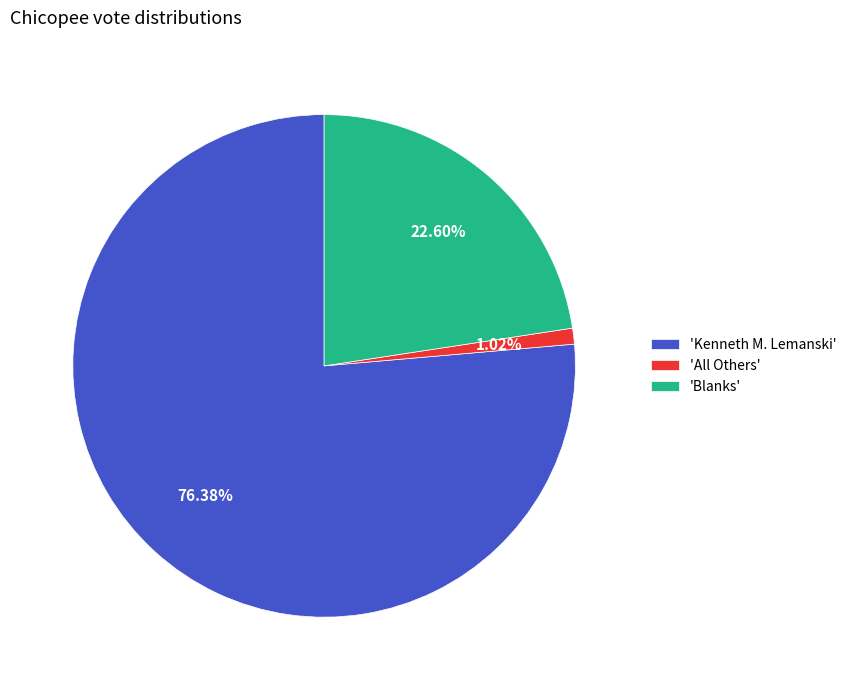

To the nearest percent, what is the difference between the largest and smallest slice percentages?

75%